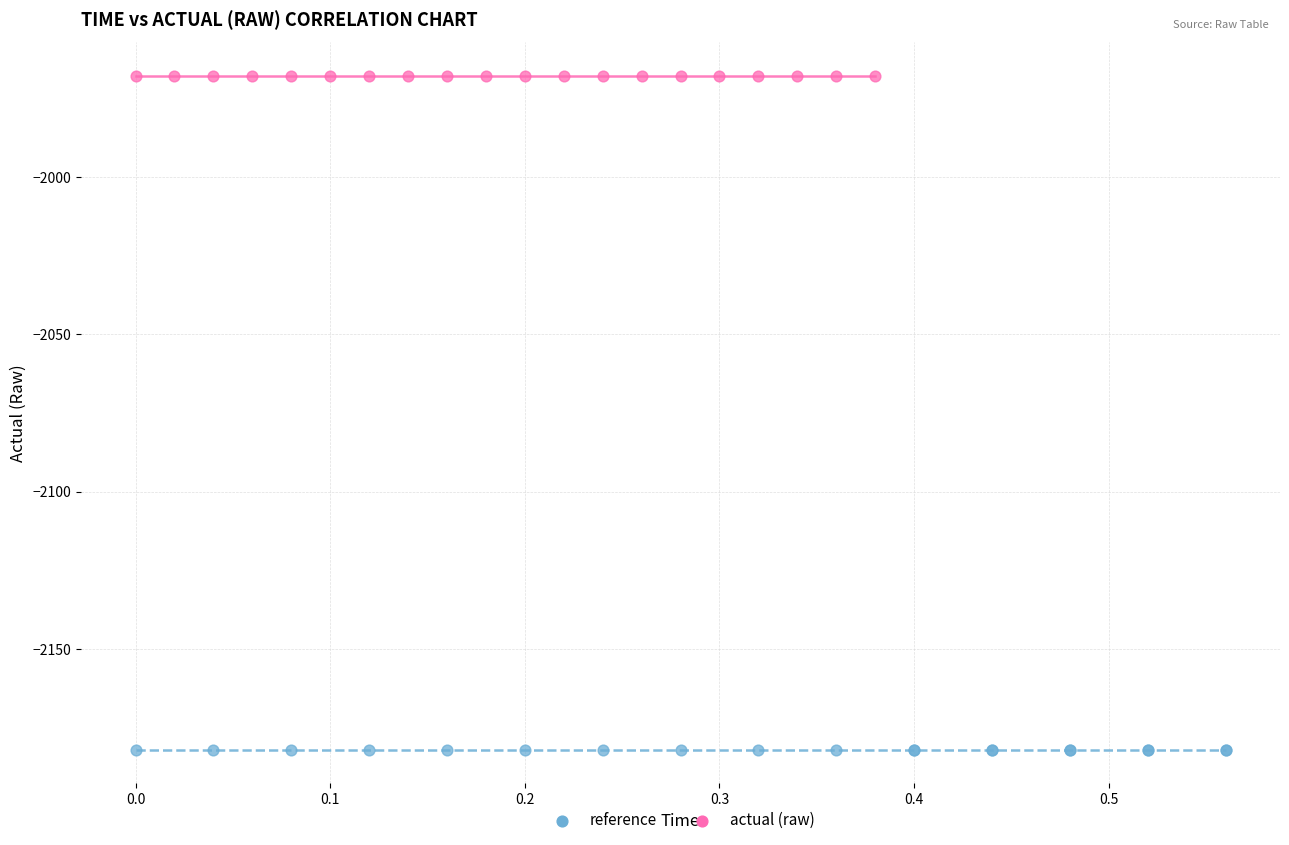

What are all the series names shown in the legend?

reference, actual (raw)